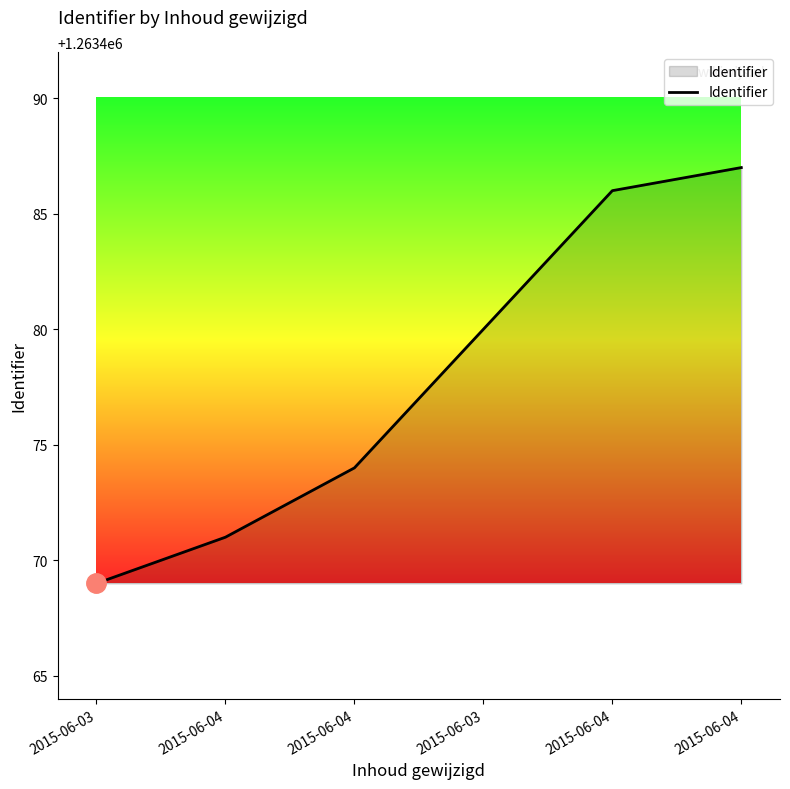

What is the difference between the maximum and minimum values?

18